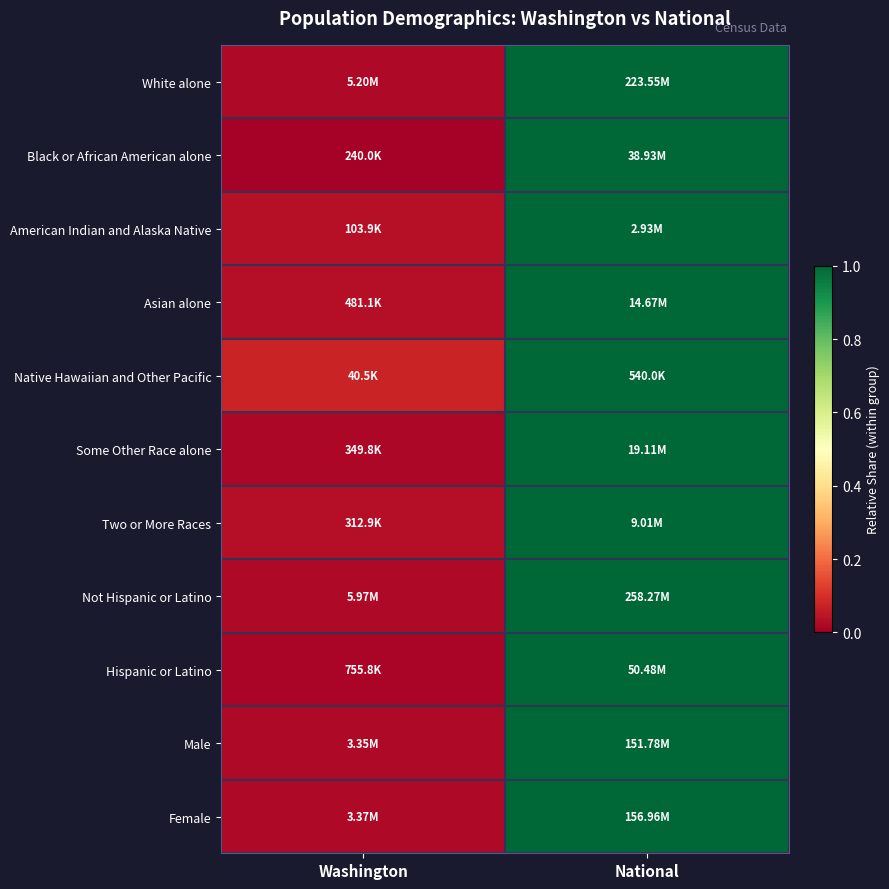

Reading left to right, list all the values displayed in this chart.

White alone: Washington=0.0	National=1.0
Black or African American alone: Washington=0.0	National=1.0
American Indian and Alaska Native: Washington=0.0	National=1.0
Asian alone: Washington=0.0	National=1.0
Native Hawaiian and Other Pacific: Washington=0.1	National=1.0
Some Other Race alone: Washington=0.0	National=1.0
Two or More Races: Washington=0.0	National=1.0
Not Hispanic or Latino: Washington=0.0	National=1.0
Hispanic or Latino: Washington=0.0	National=1.0
Male: Washington=0.0	National=1.0
Female: Washington=0.0	National=1.0